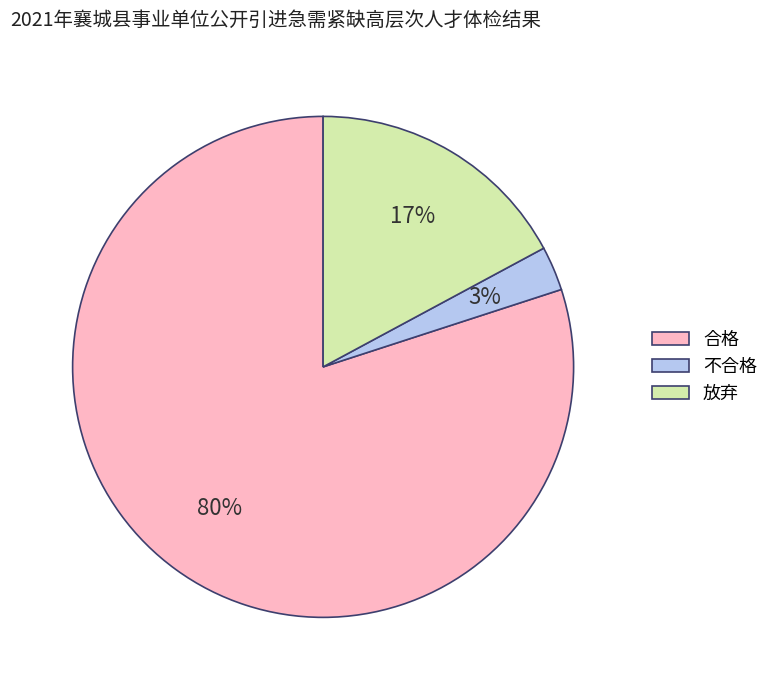

Is the sum of 放弃 and 不合格 greater than half?

No